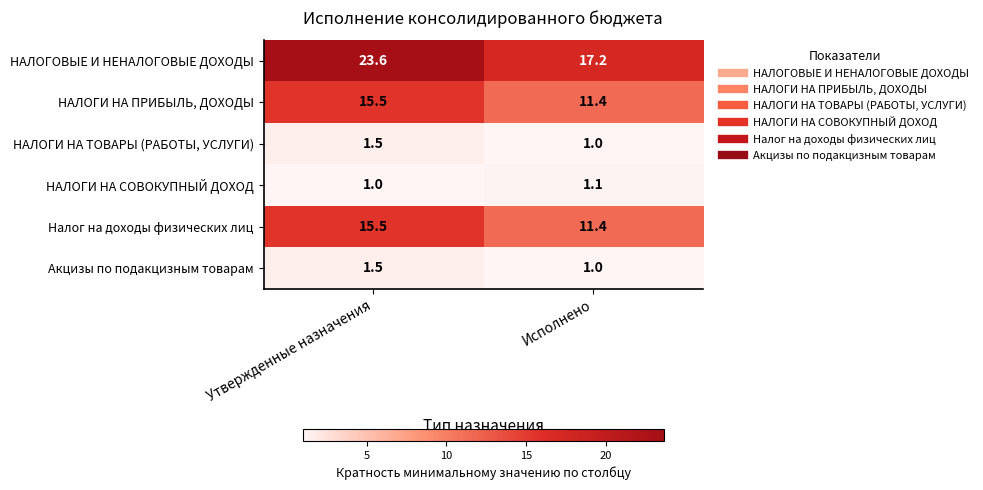

What is the total value across all series at Исполнено?

43.1